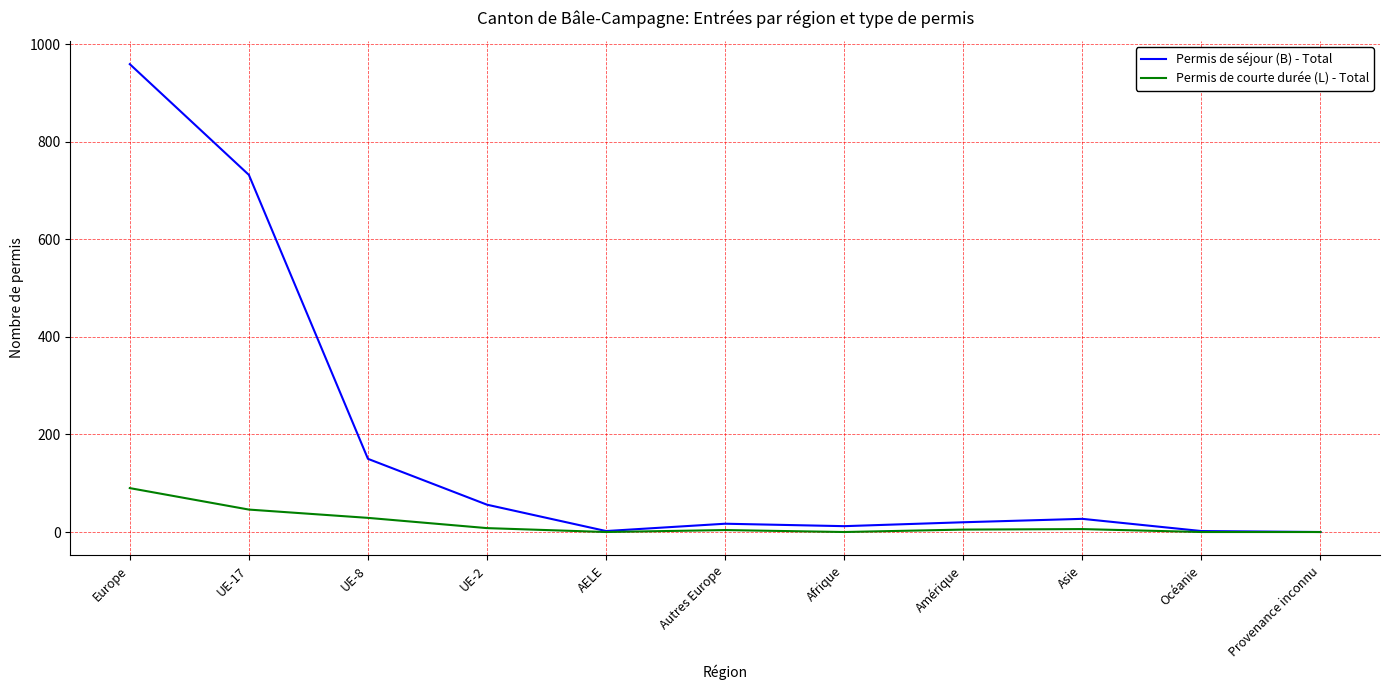

The value of Permis de séjour (B) - Total at UE-8 is 150. True or false?

True